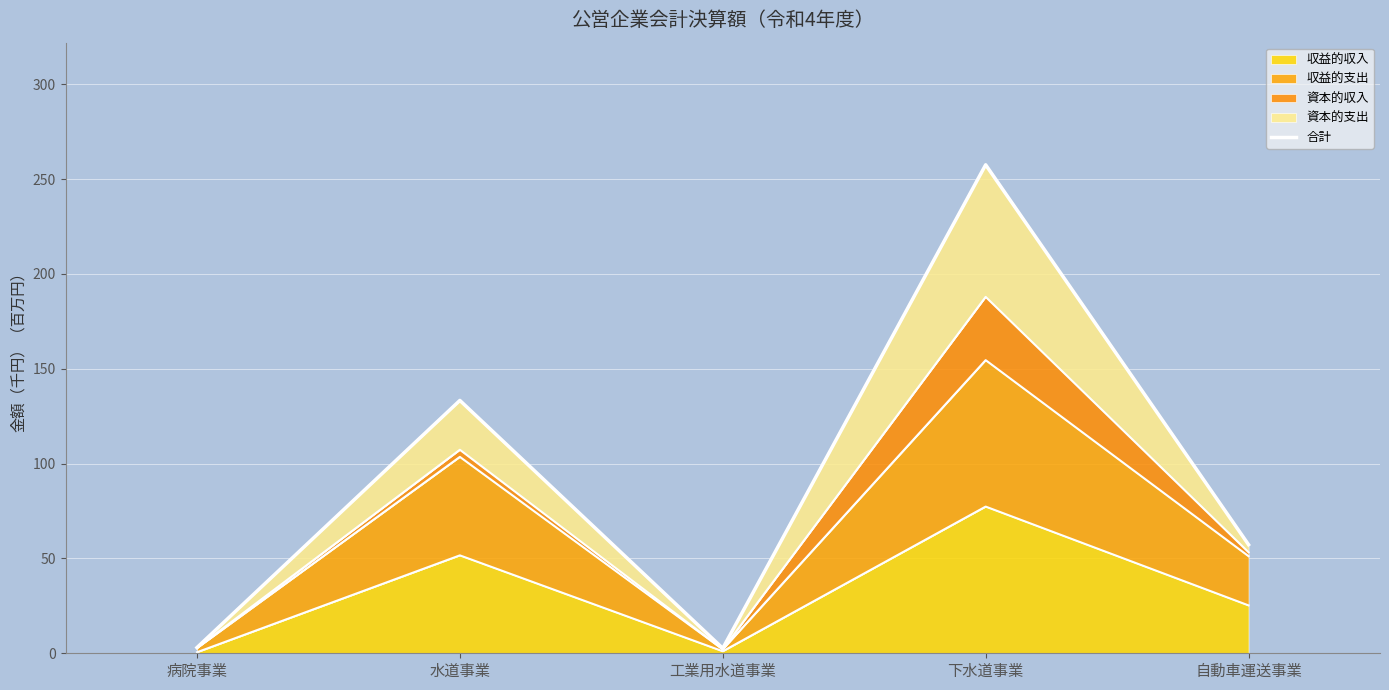

What is the ratio of the value at 工業用水道事業 to the value at 病院事業?

0.9